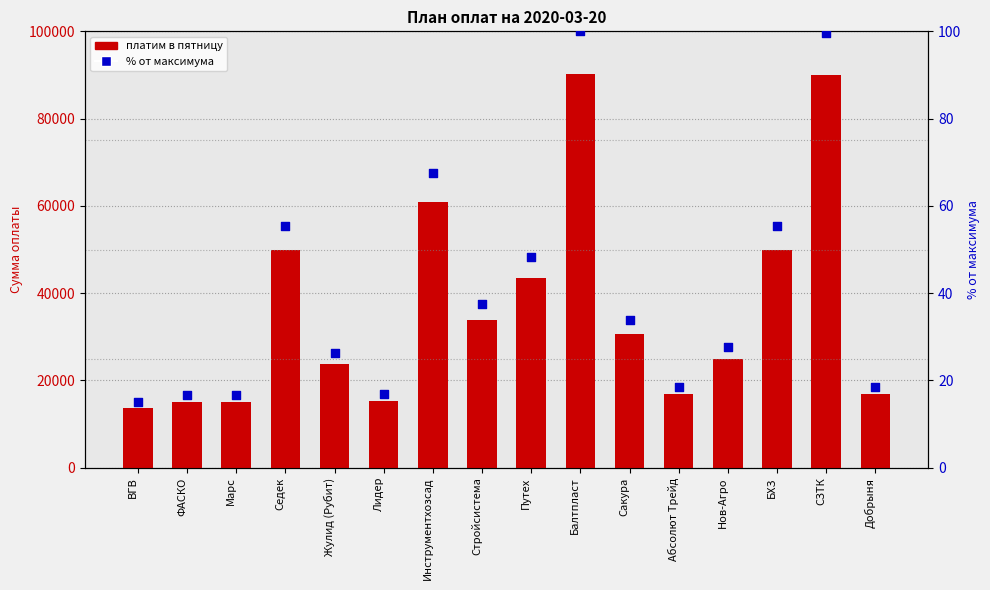

Is the value of платим в пятницу at ФАСКО greater than the value of % от максимума at Инструментхозсад?

Yes